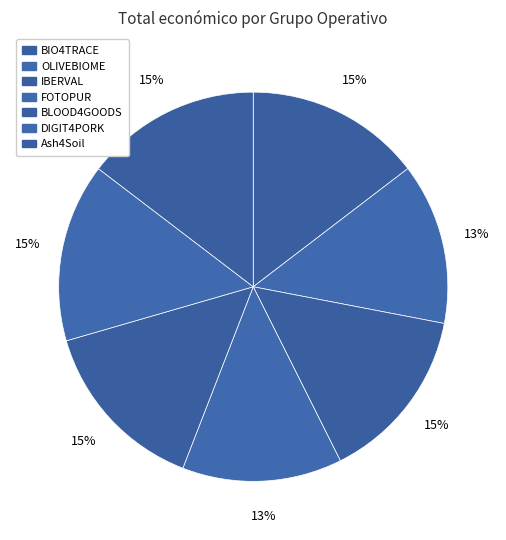

The BIO4TRACE slice represents 15% of the pie. True or false?

True